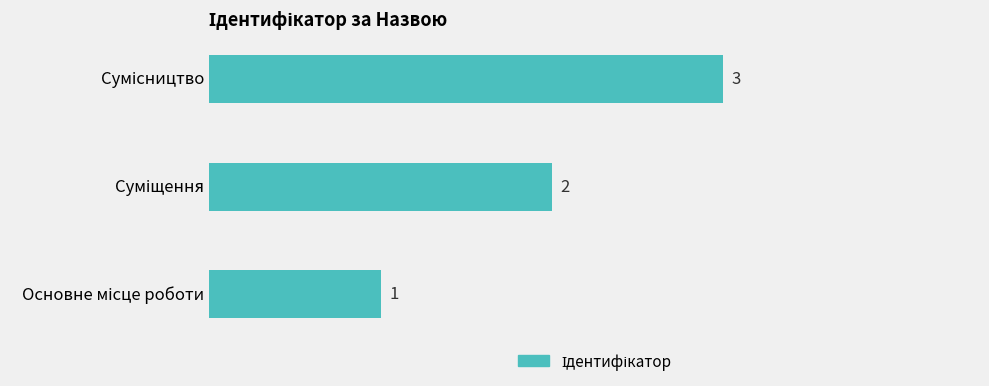

How many data points are less than 2?

1